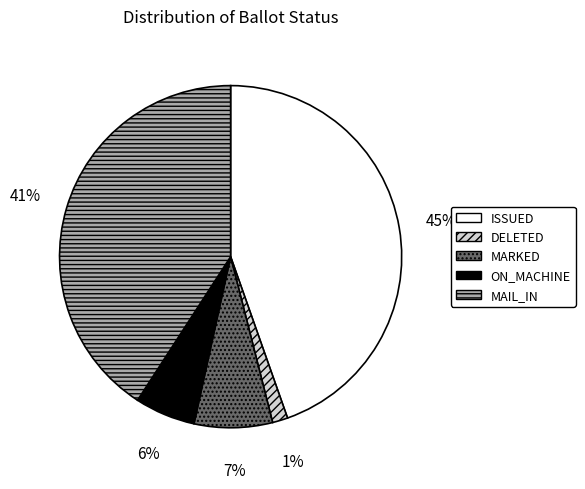

What percentage is the MAIL_IN slice, to the nearest percent?

41%